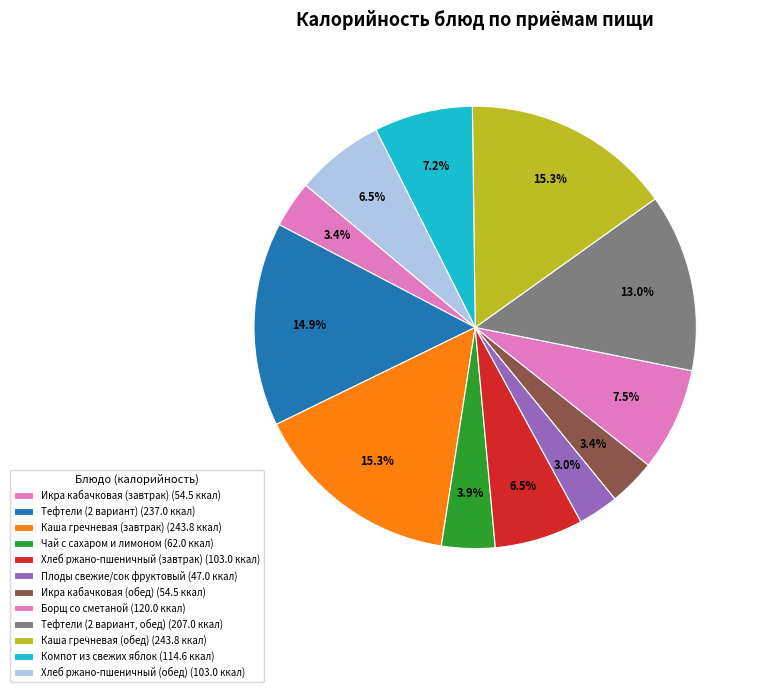

How many segments does this pie chart have?

12